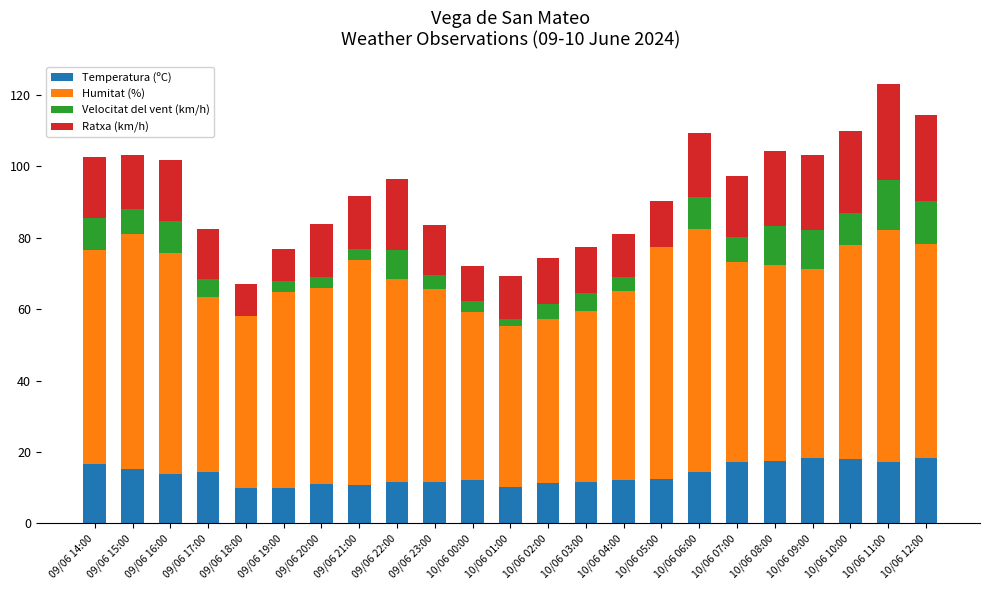

How many categories are shown in the chart?

23